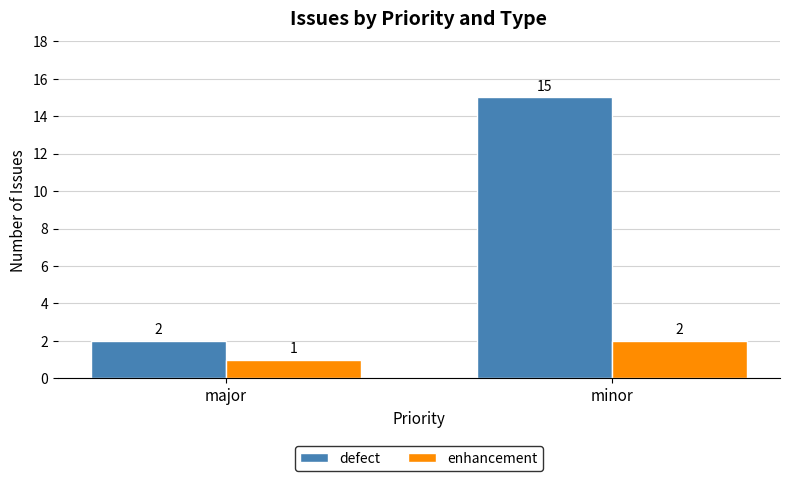

What is the value of the defect bar at the 2nd from the left?

15